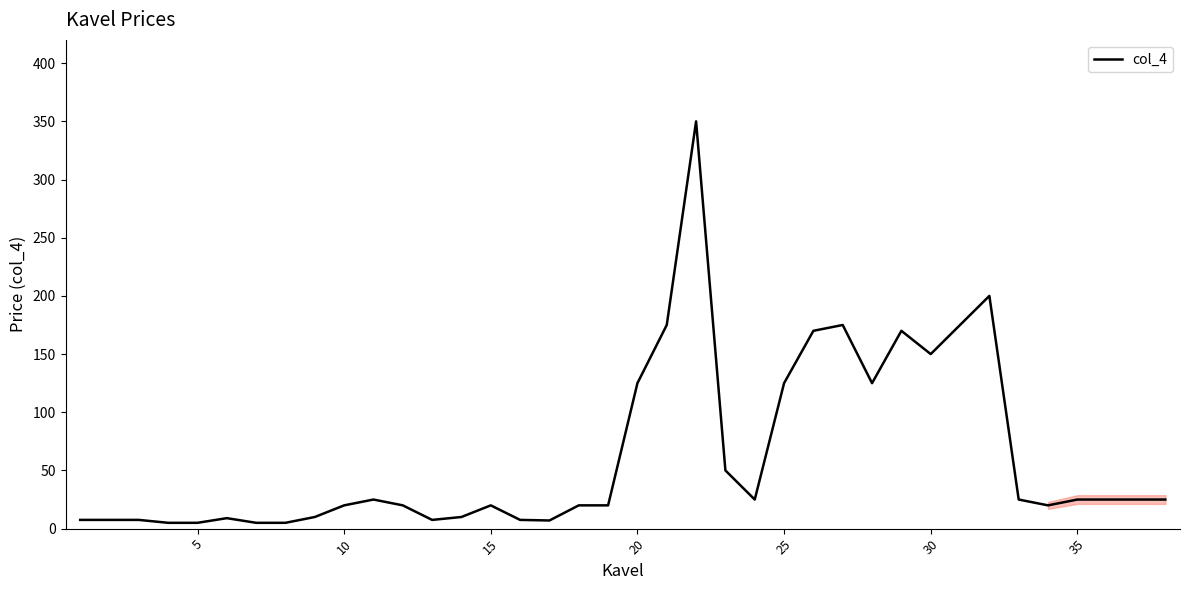

Count the number of data series in this chart.

1